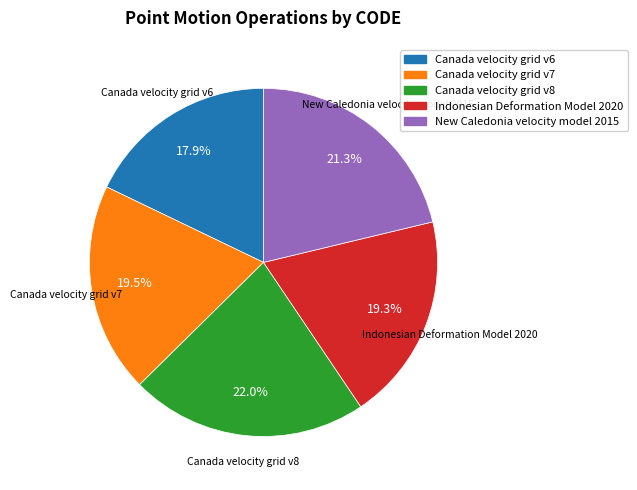

To the nearest percent, what is the difference between the Canada velocity grid v6 and Canada velocity grid v7 slice percentages?

2%